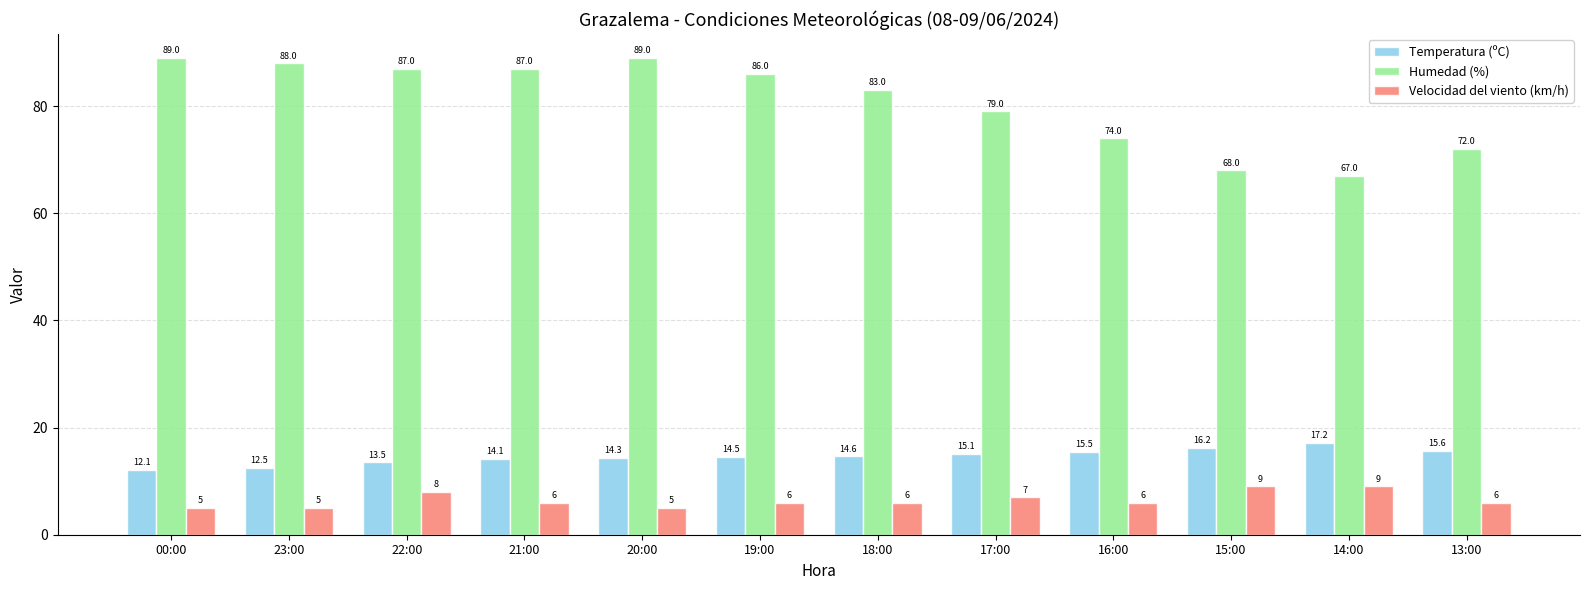

Which series has the widest spread of values?

Humedad (%)